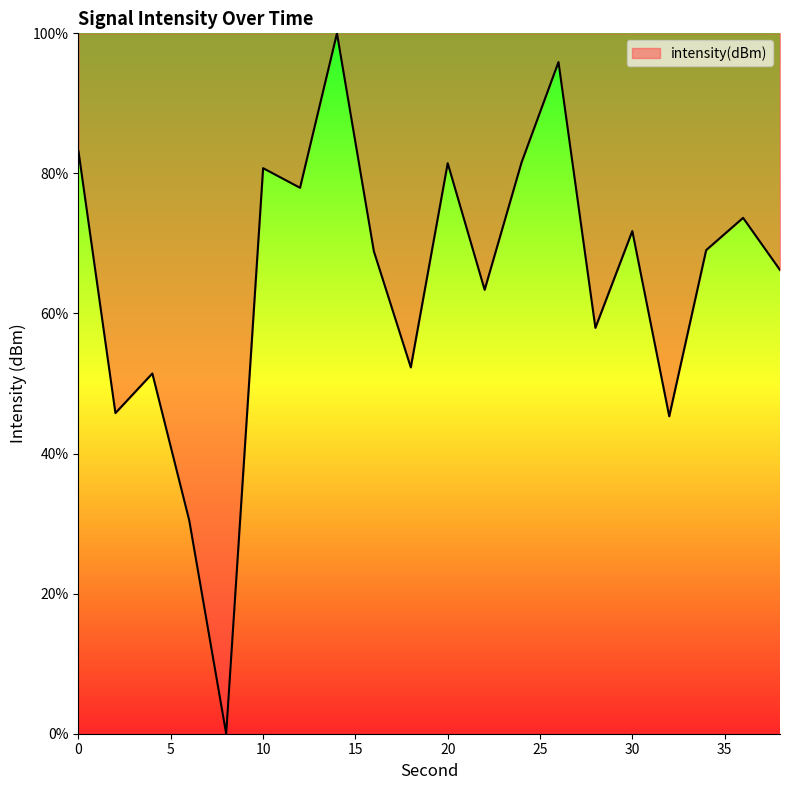

What is the greatest value displayed?

100.0